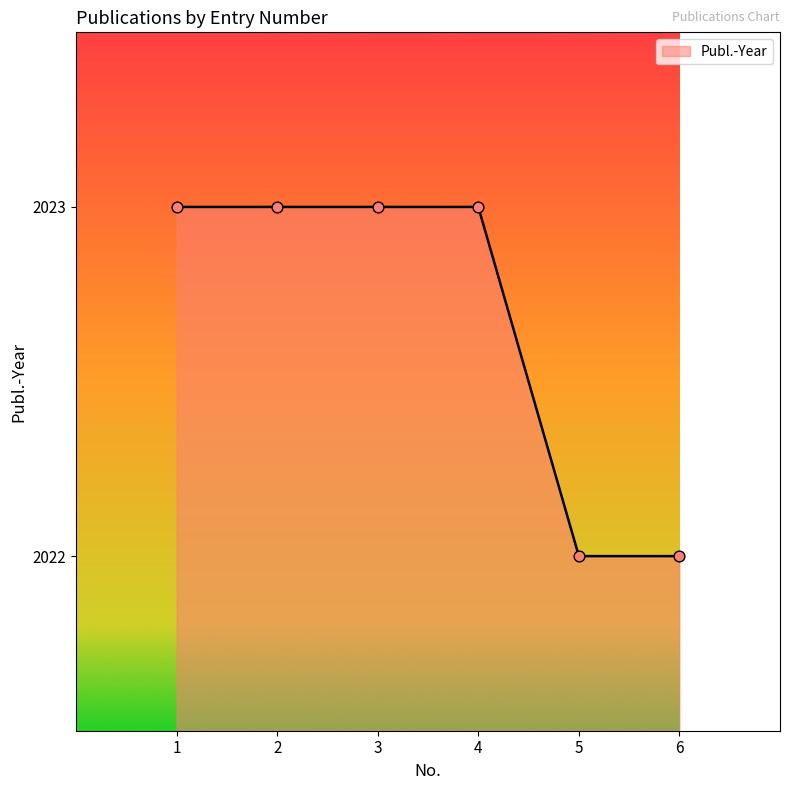

Approximately how many times larger is the value at 5 compared to 4?

1.0